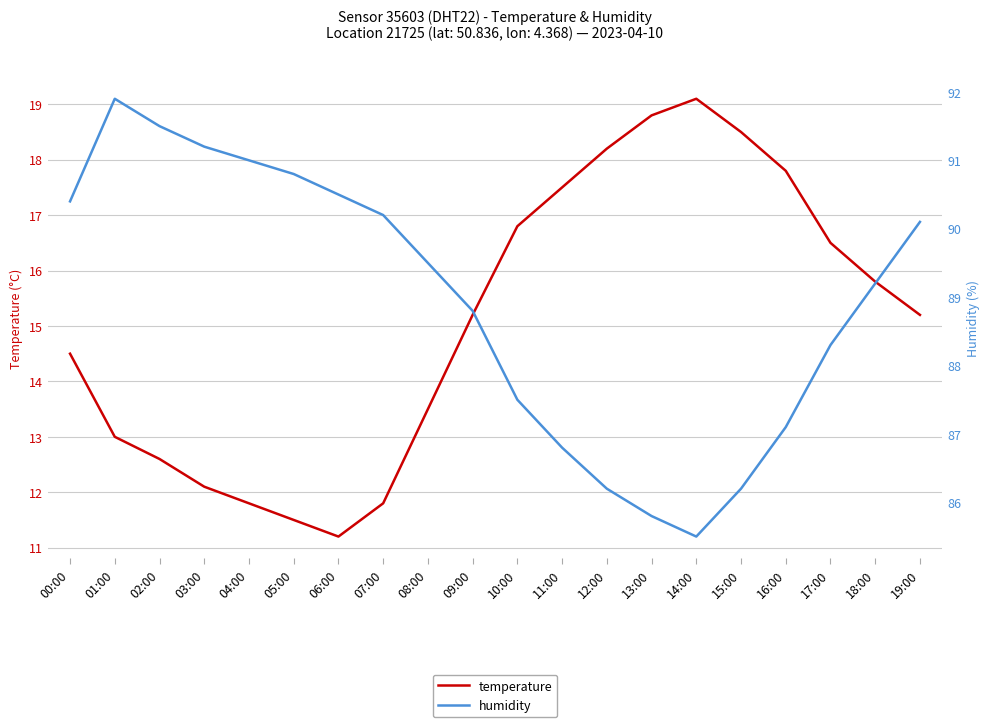

Is this an area chart (filled region under the line)?

No